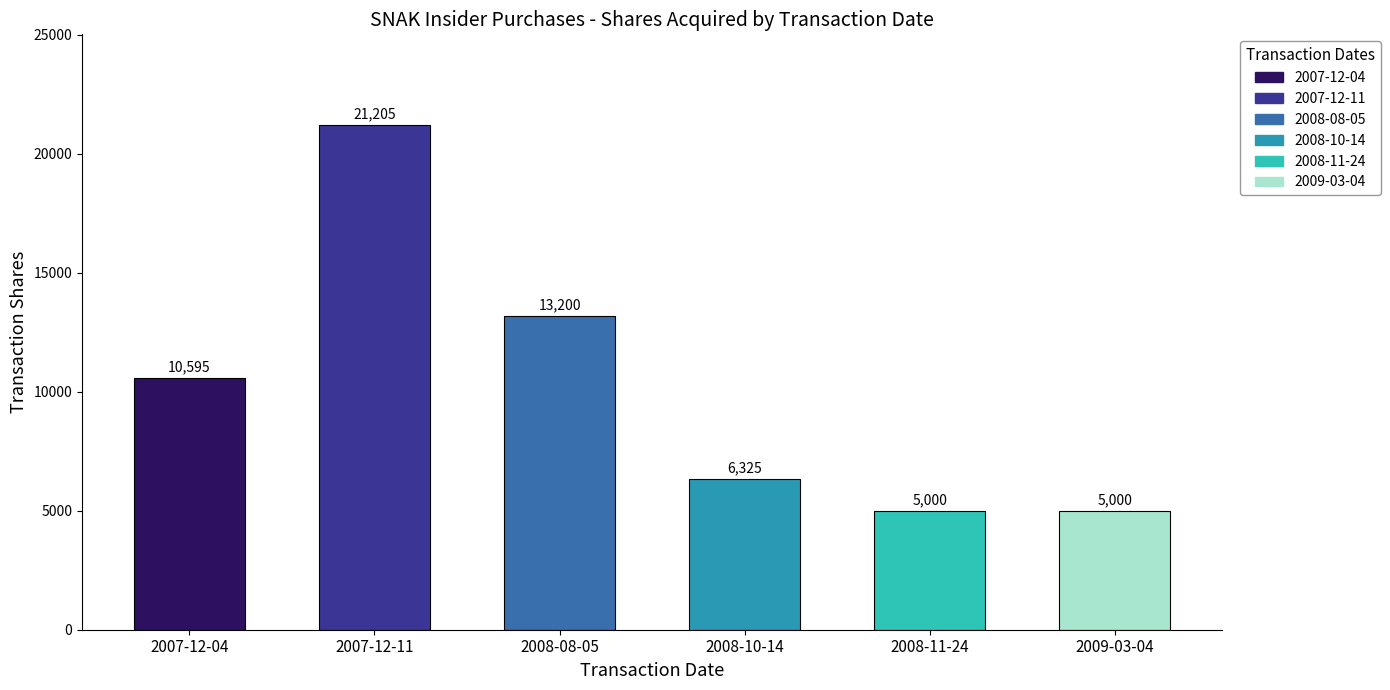

What is the label of the 4th bar from the right?

2008-08-05